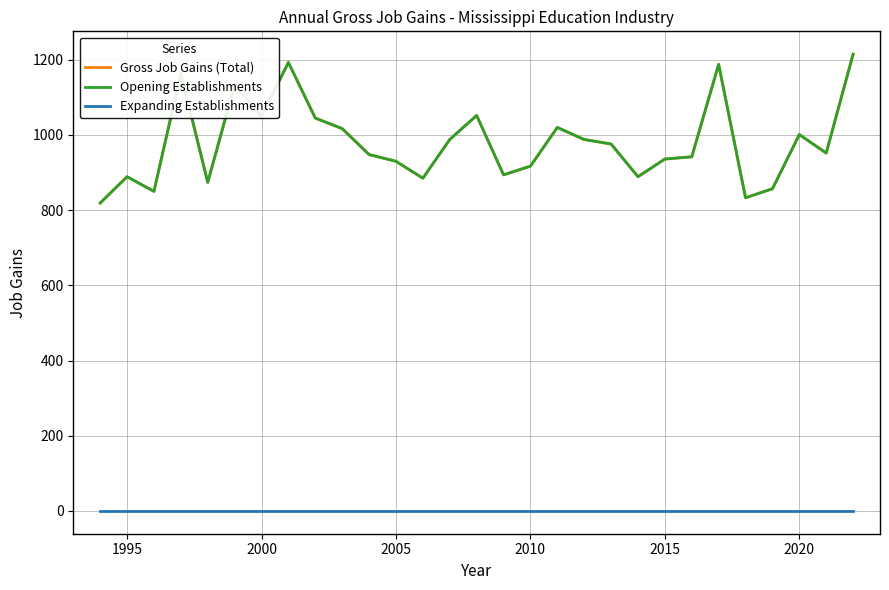

Is this an area chart (filled region under the line)?

No